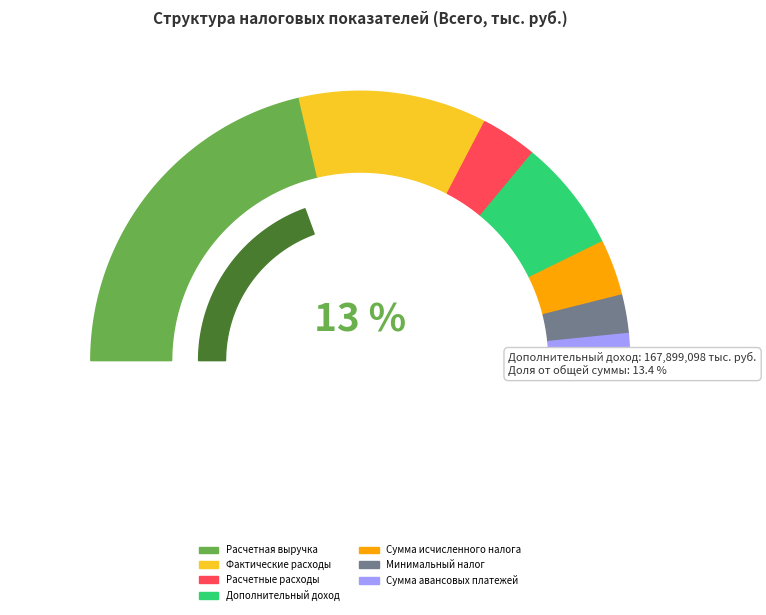

Which slice is the largest?

Расчетная выручка